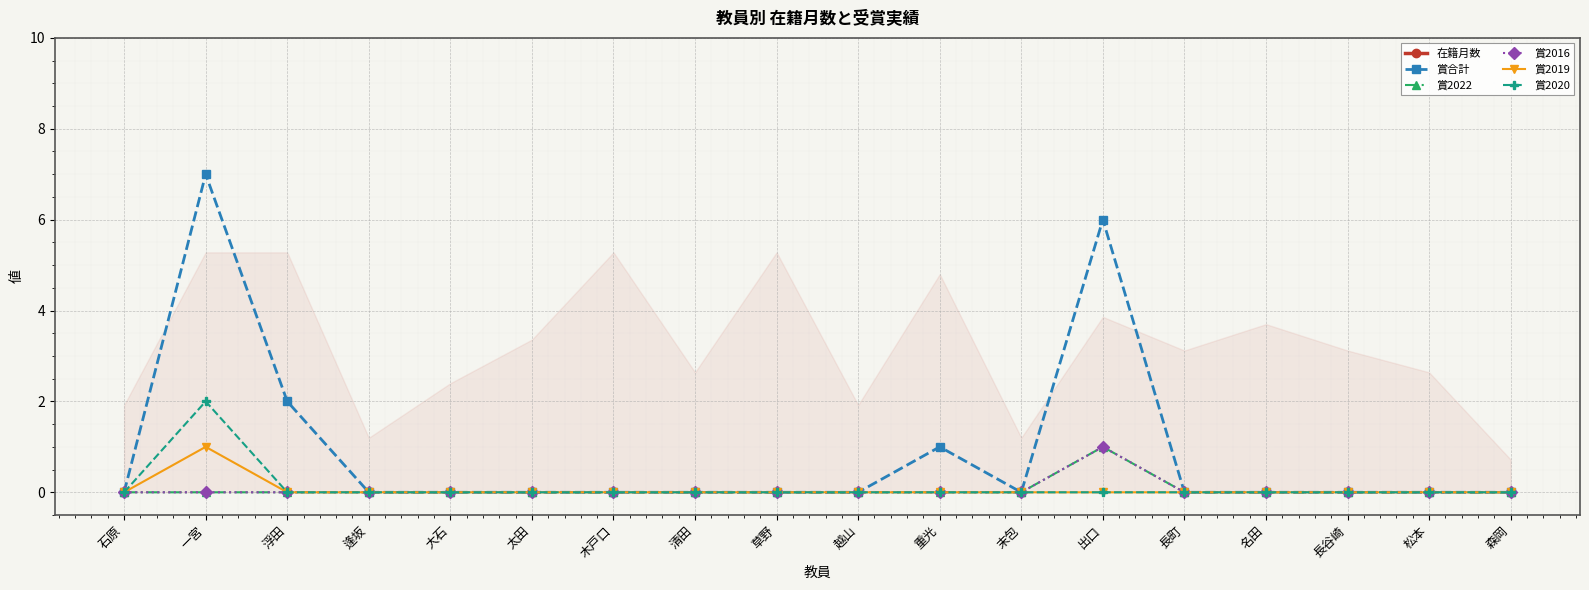

Is it true that 賞2022 equals 1 at 出口?

True